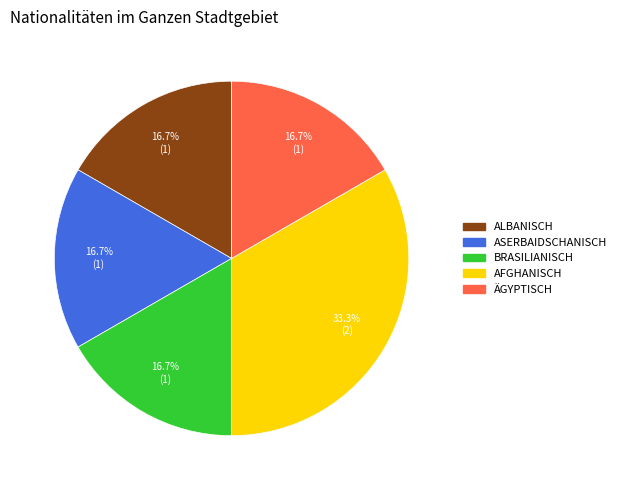

How many segments does this pie chart have?

5